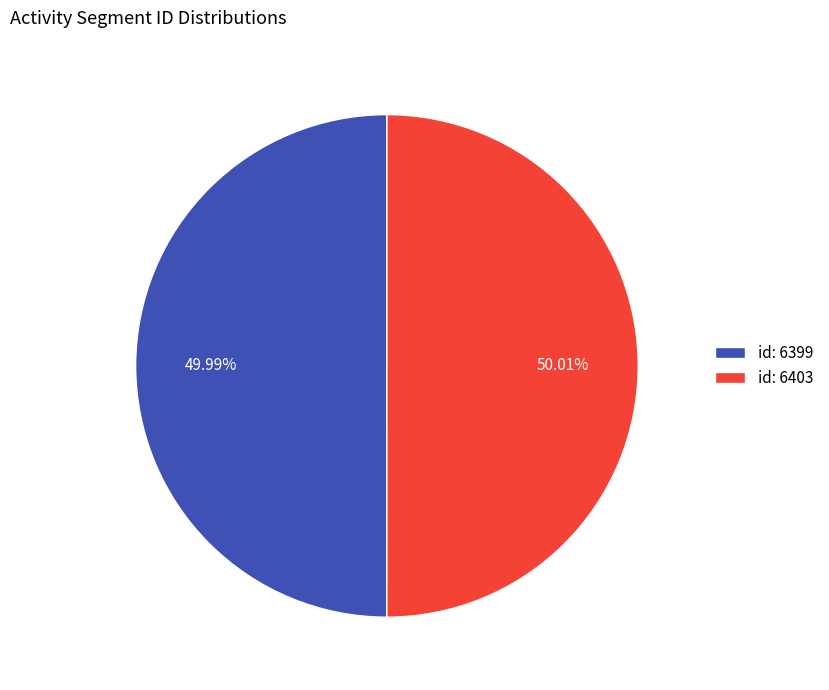

Approximately how many times larger is the value at id: 6403 compared to id: 6399?

1.0